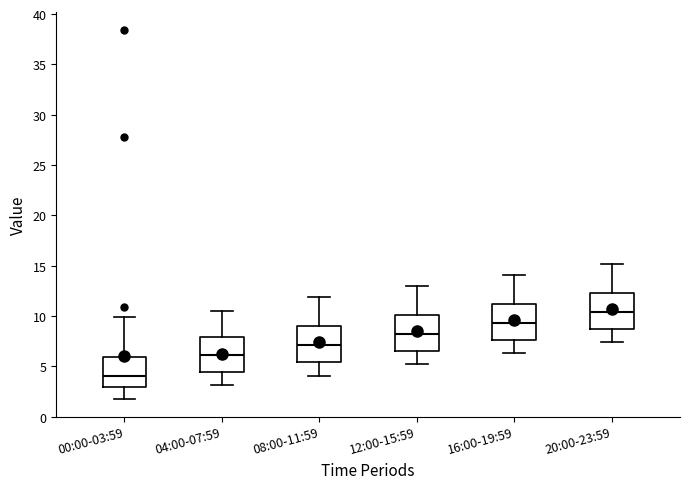

Which box has the lowest median line?

00:00-03:59